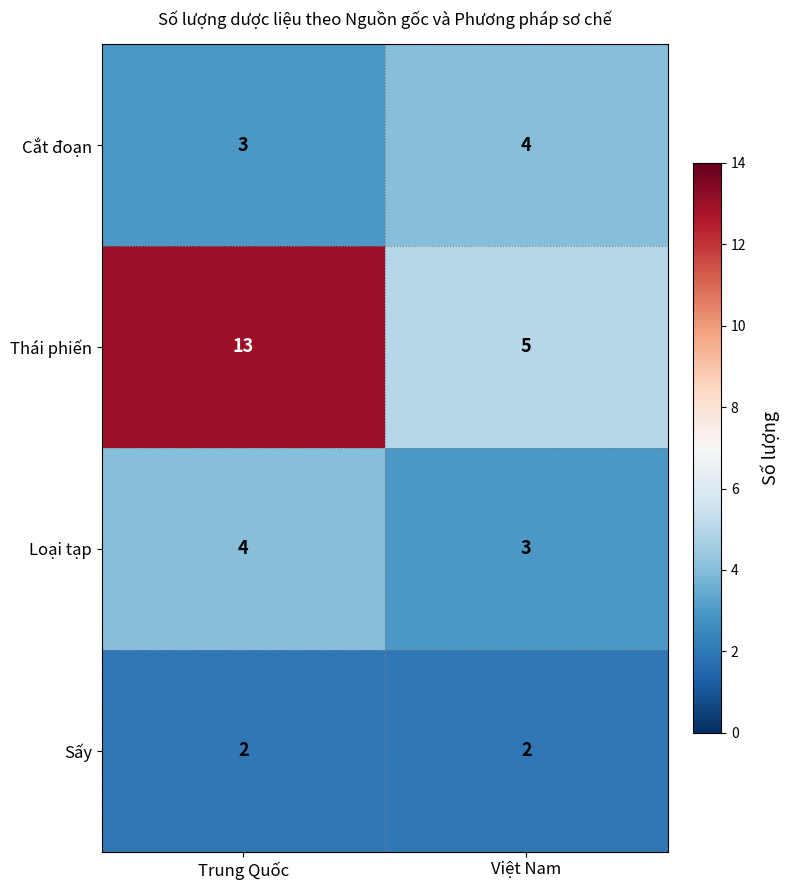

How many data points does each series have?

2